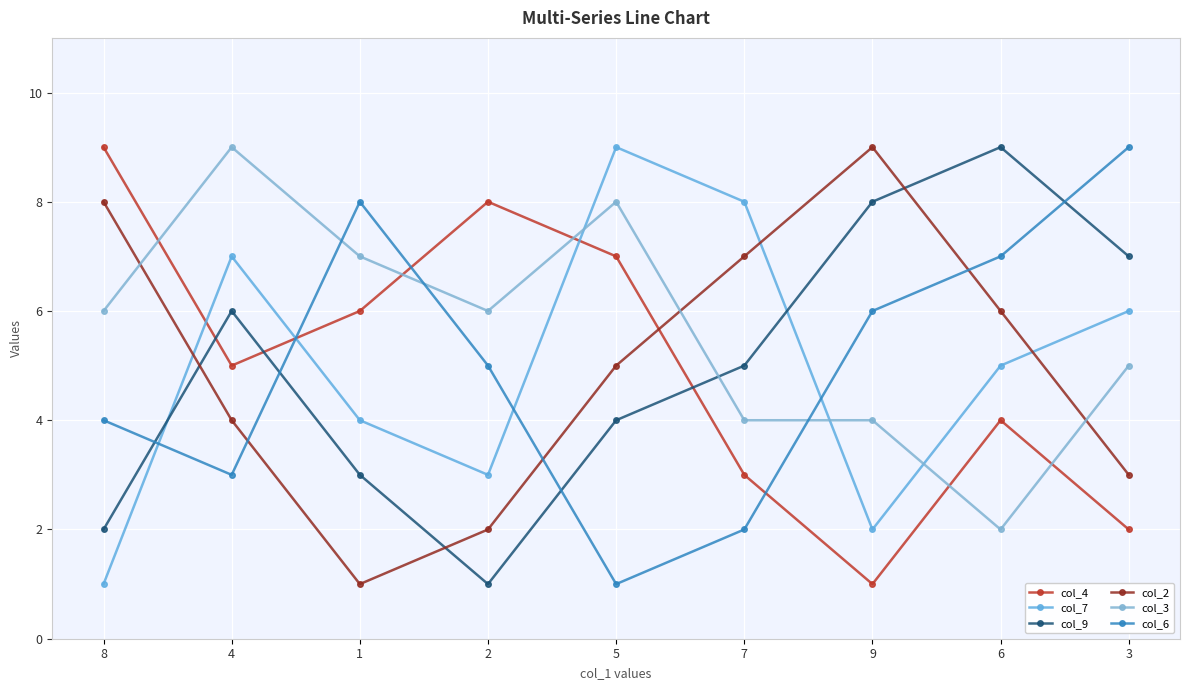

What is the maximum value for col_2?

9